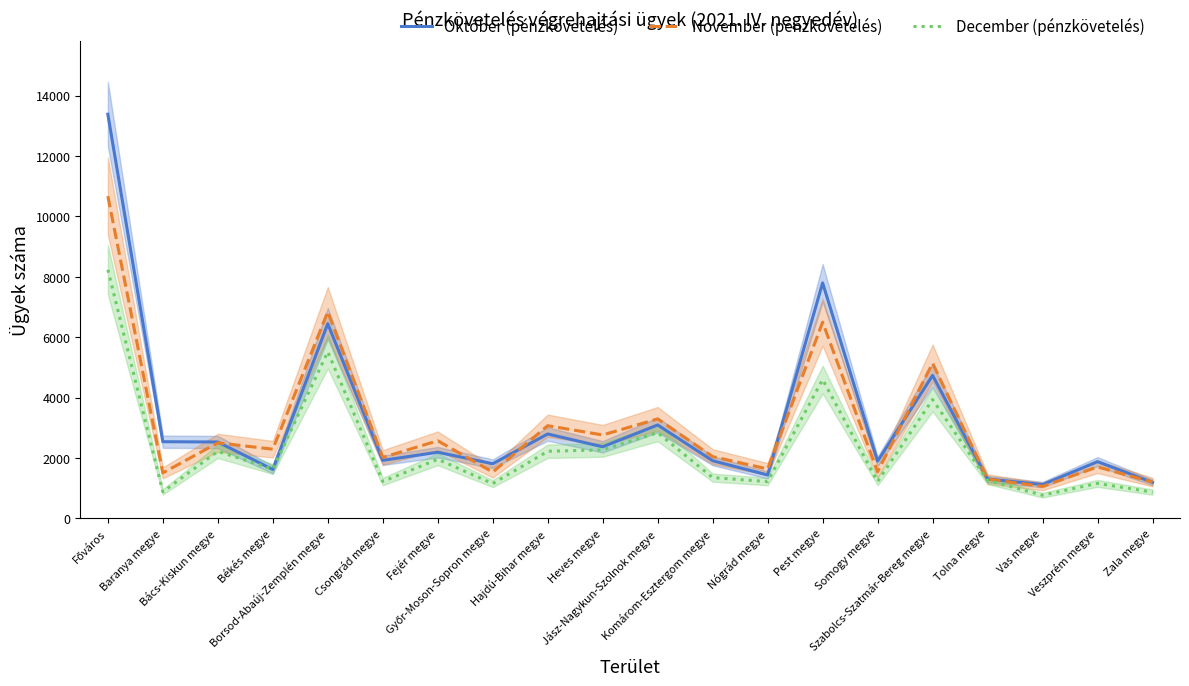

What is the total value across all series at Békés megye?

5539